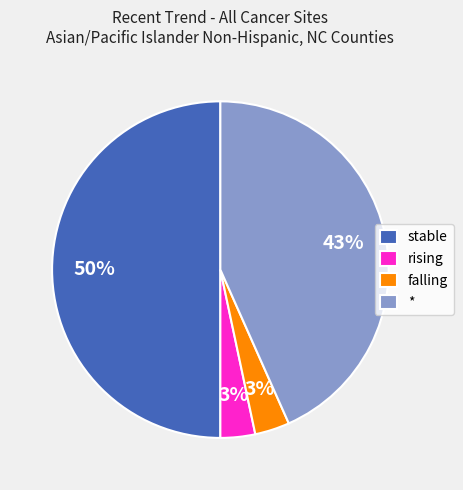

To the nearest percent, what portion does rising represent?

3%